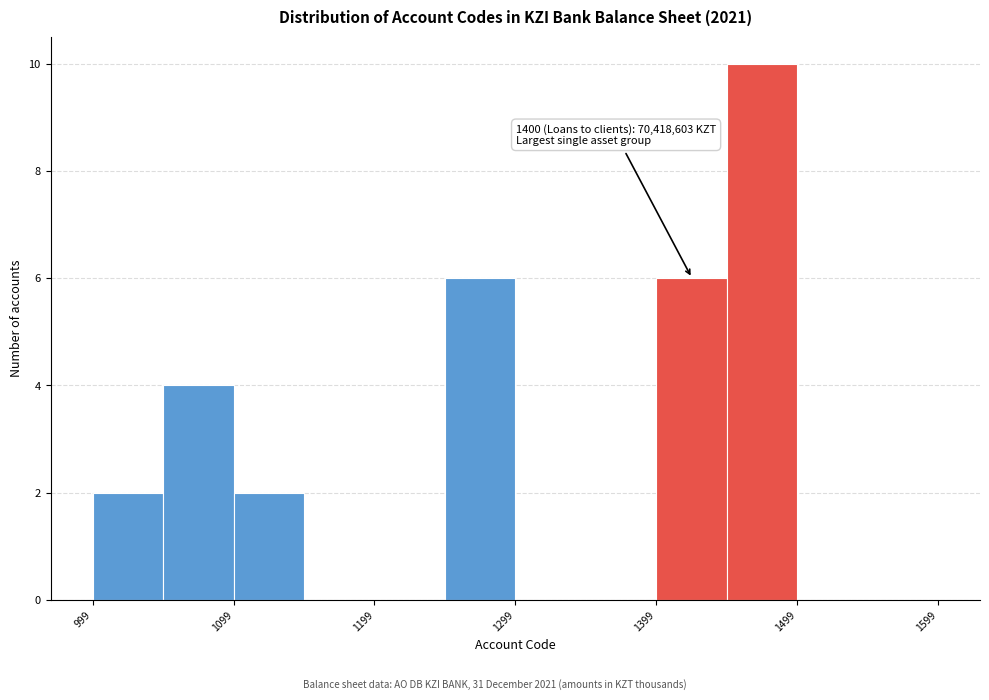

Which range on the x-axis has the tallest bar?

1450 to 1500